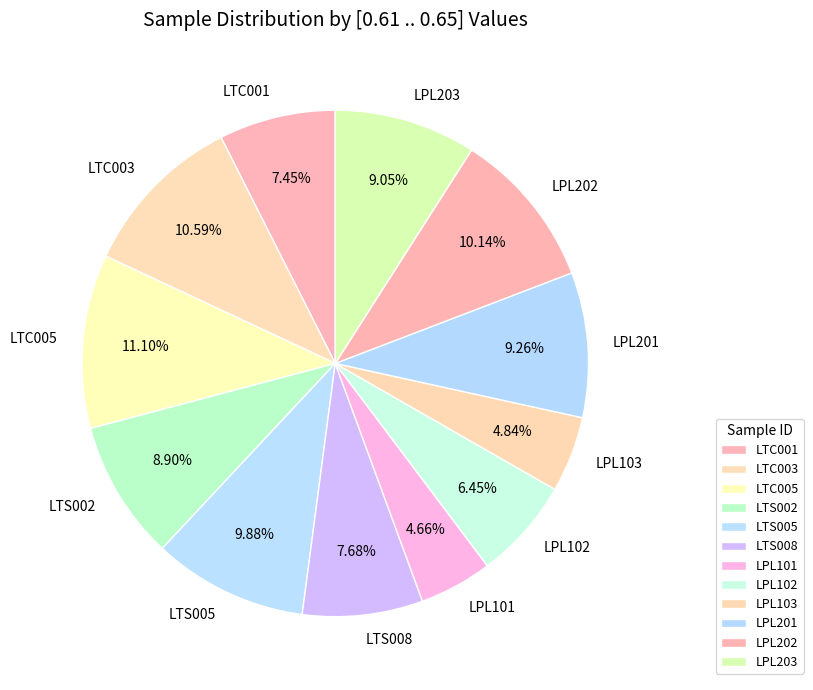

Which category has the biggest portion of the pie?

LTC005